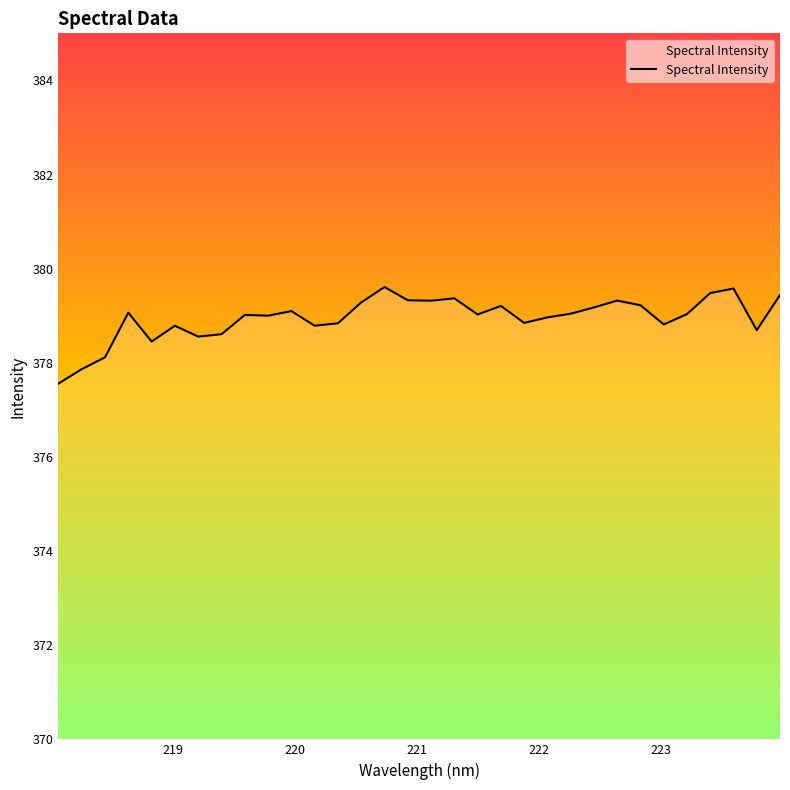

What is the greatest value displayed?

379.6